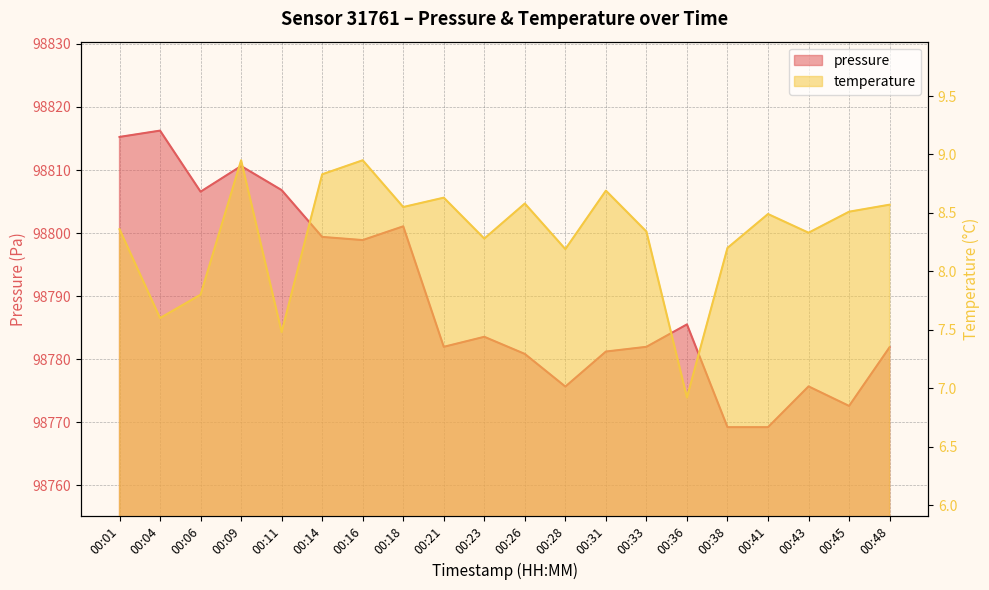

What is the lowest value of the pressure series?

98769.2